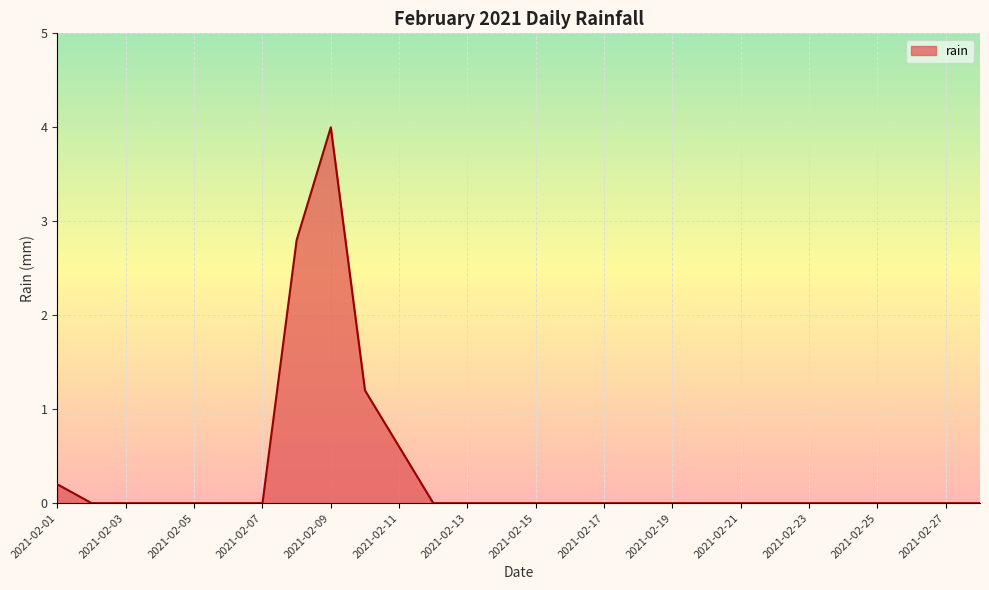

How many lines are shown in the chart?

1